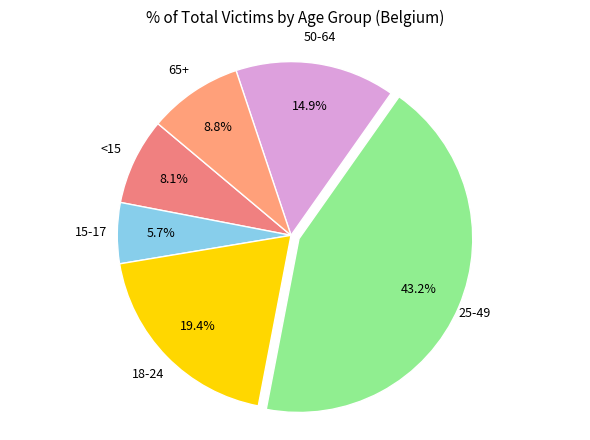

How many segments does this pie chart have?

6